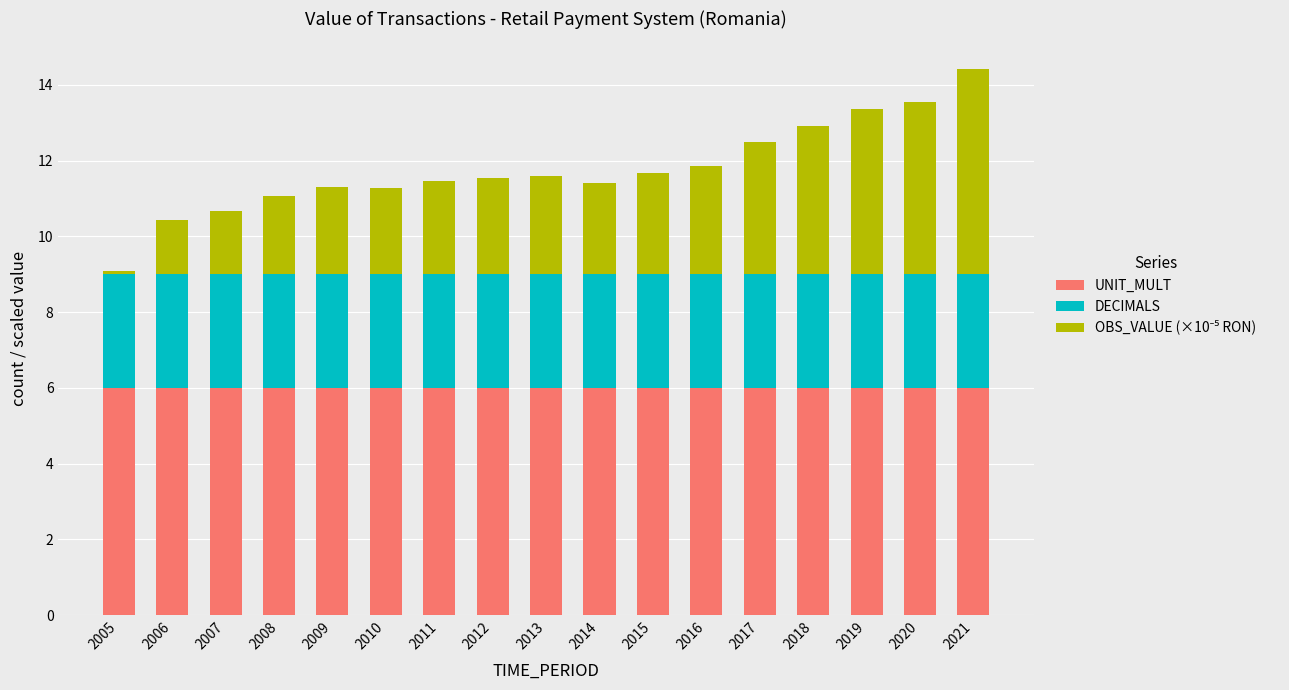

How many bars are there in total?

17